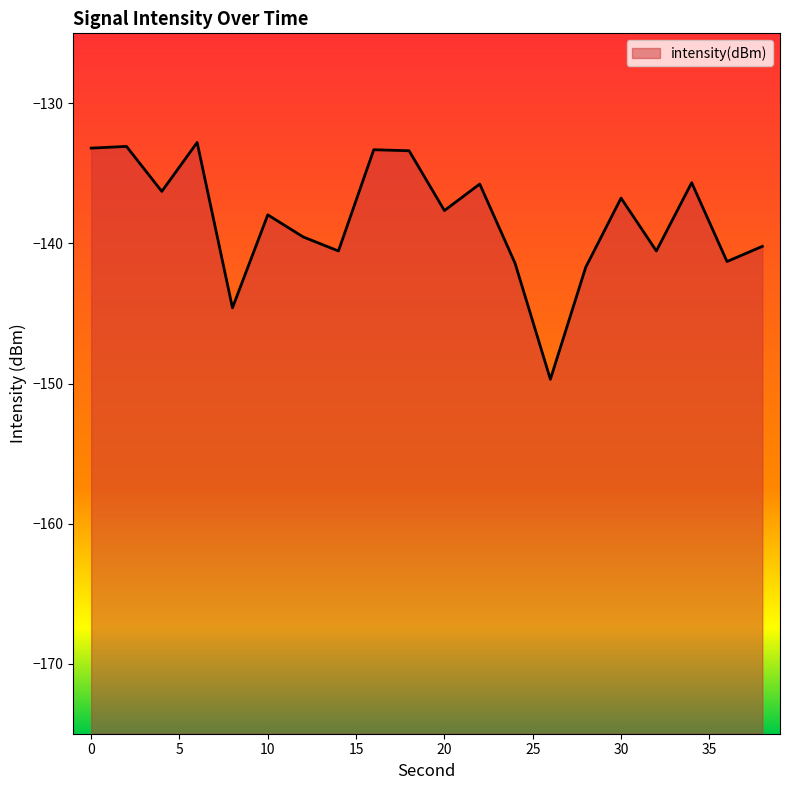

List the labels in order of value, largest first.

6, 2, 0, 16, 18, 34, 22, 4, 30, 20, 10, 12, 38, 32, 14, 36, 24, 28, 8, 26